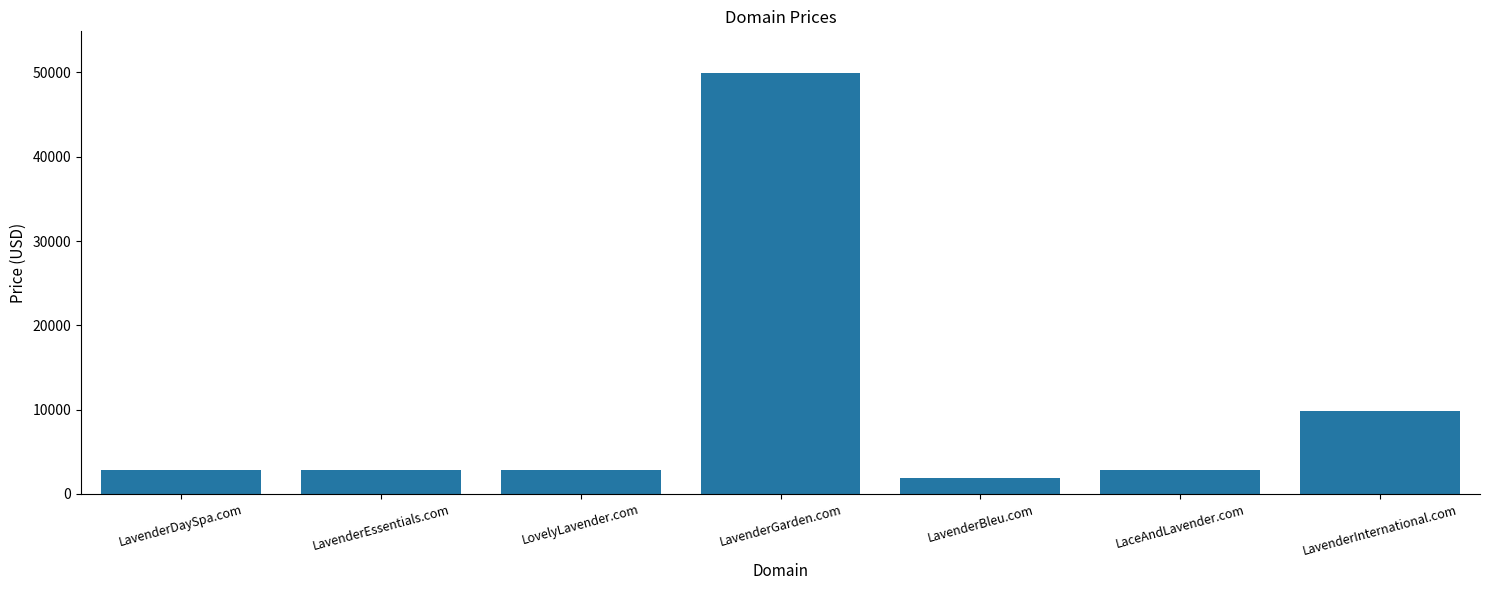

What value does the data have at LaceAndLavender.com, to the nearest 10?

2890